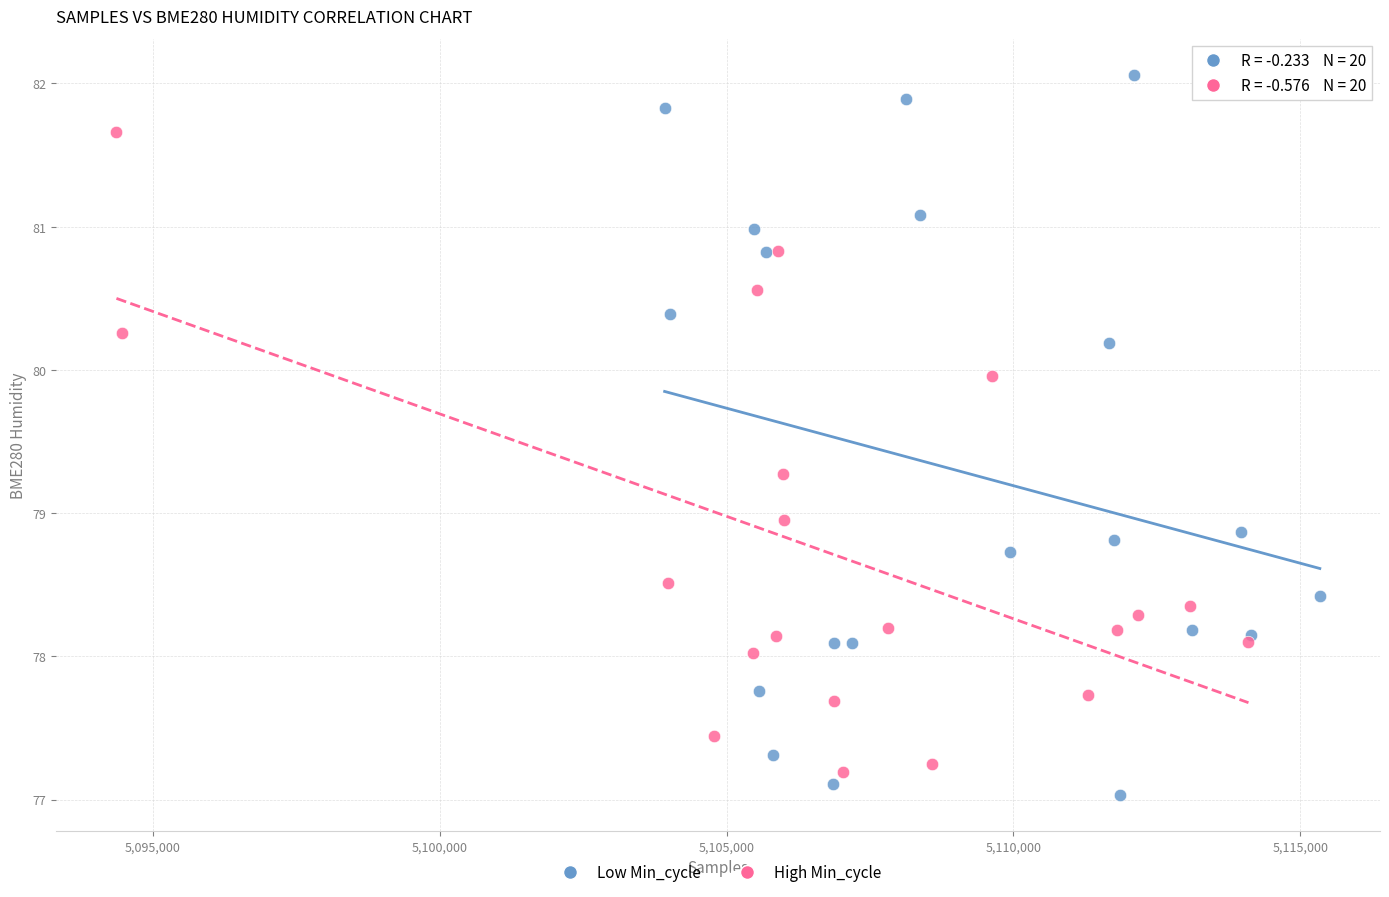

Which series contains the highest Y value?

Low Min_cycle